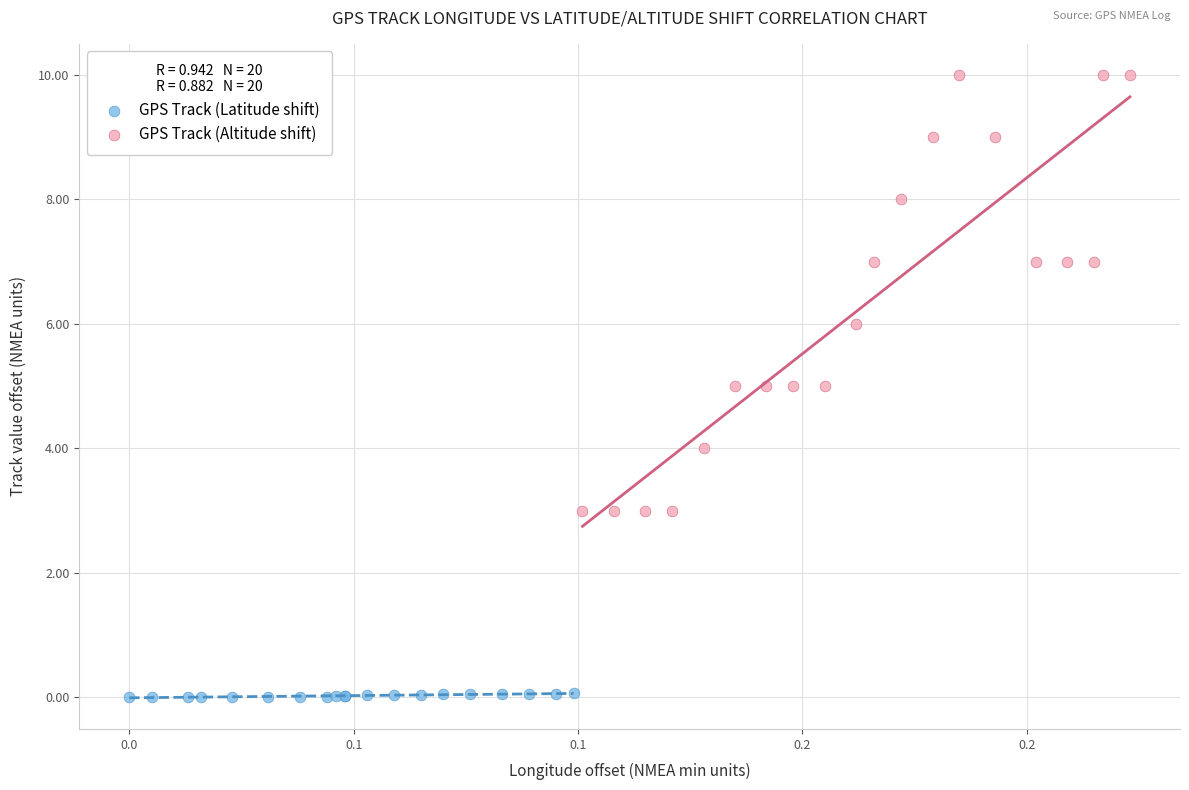

What are all the series names shown in the legend?

GPS Track (Latitude shift), GPS Track (Altitude shift)